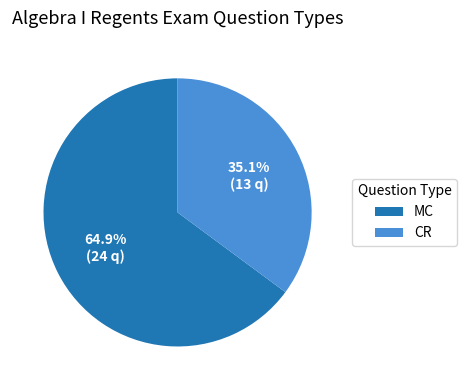

What percentage is the MC slice, to the nearest percent?

65%